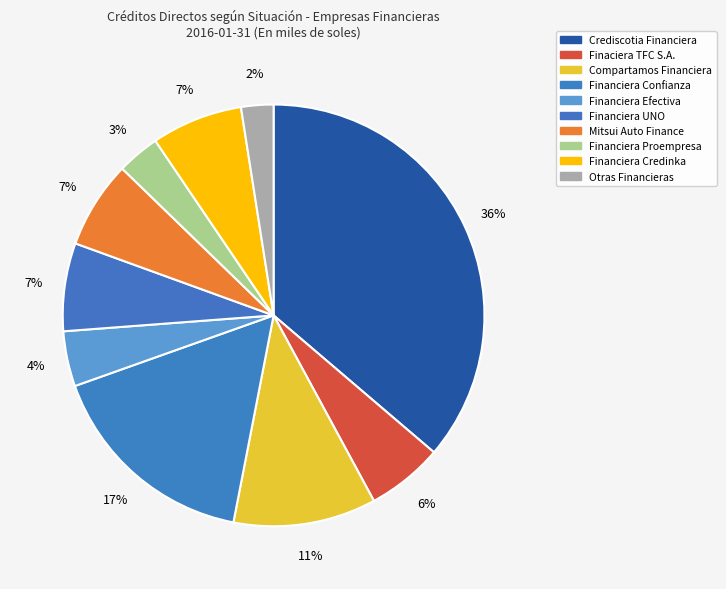

How many segments does this pie chart have?

10